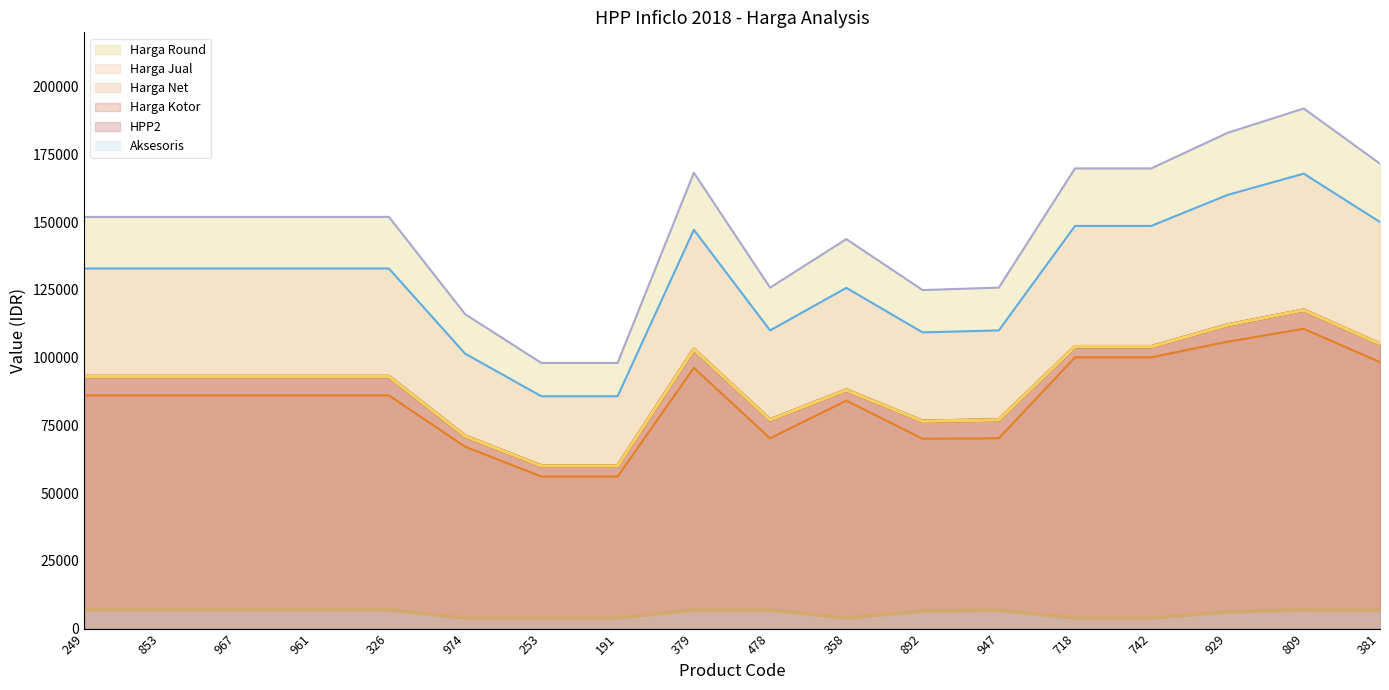

Which category has the lowest value in the HPP2 series?

253